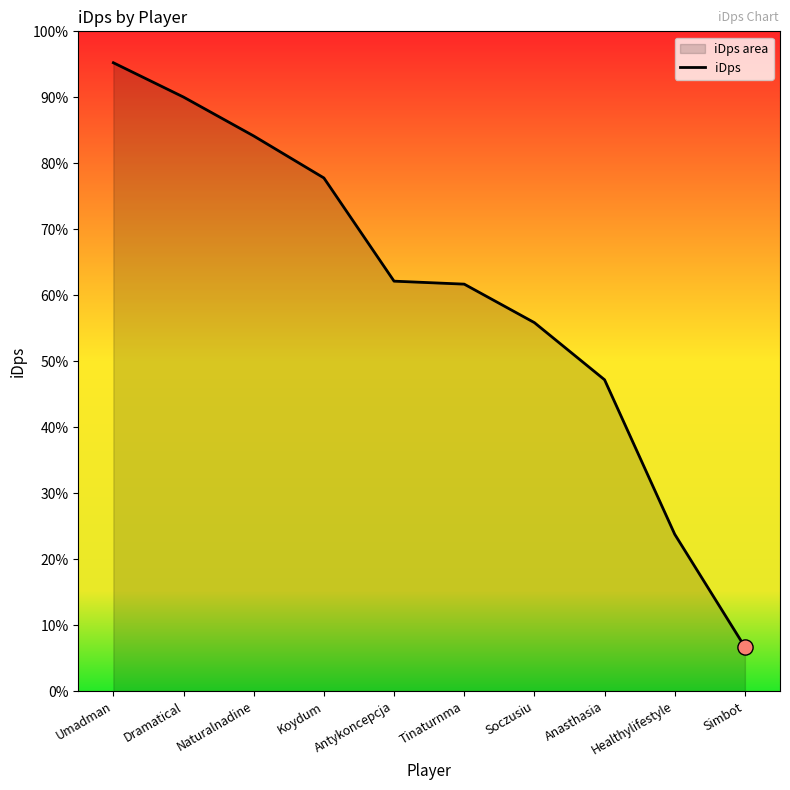

Which has a higher value, Umadman or Koydum?

Umadman